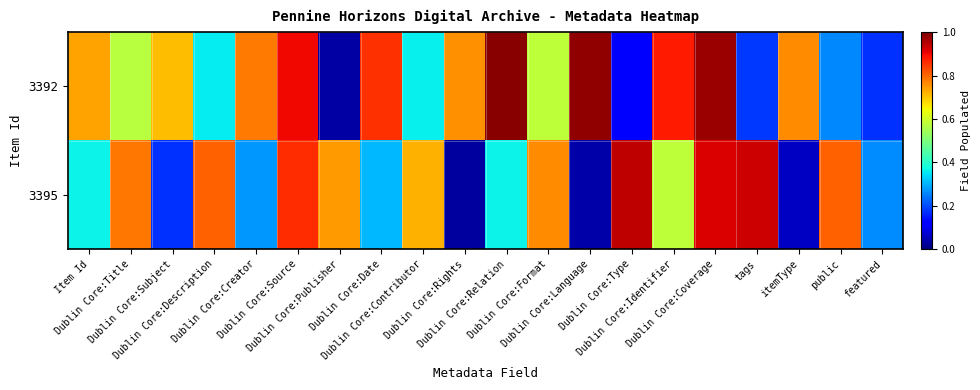

What is the total value across all series at Dublin Core:Description?

1.2